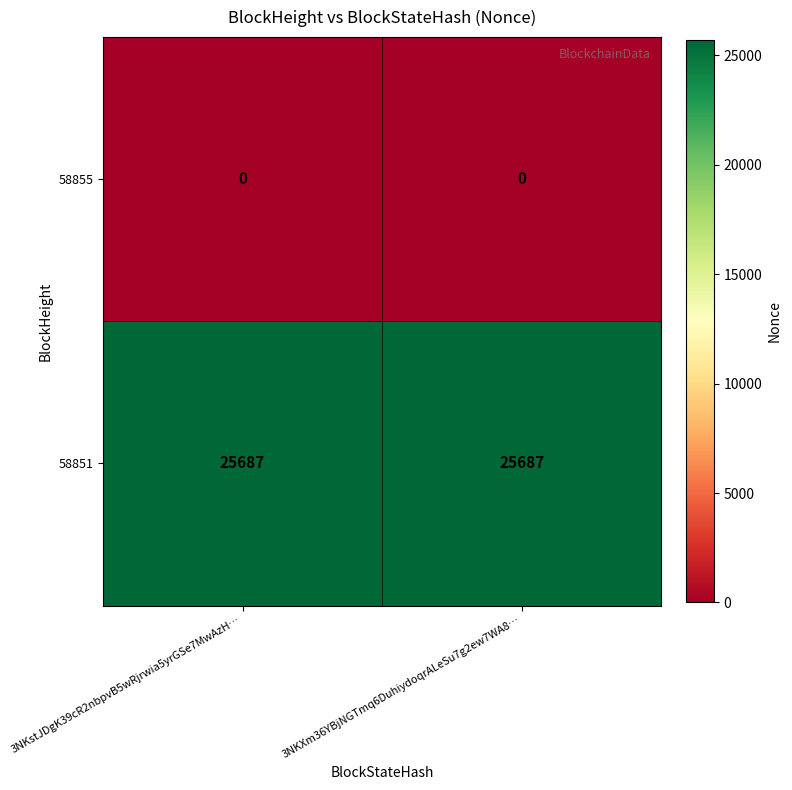

List the series in order of their peak value, highest first.

58851, 58855